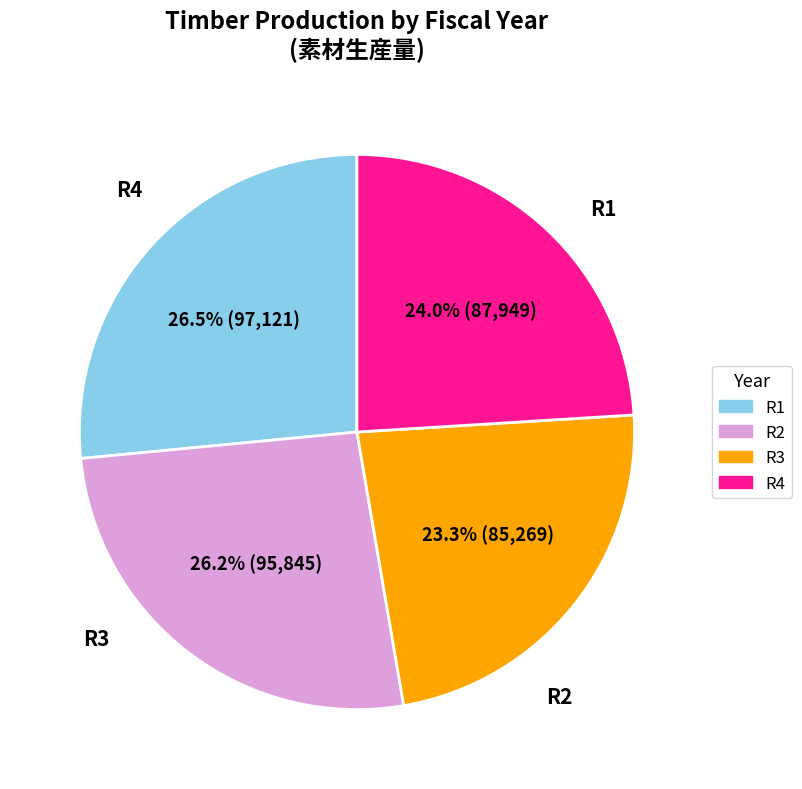

Is there a majority slice in this chart?

No